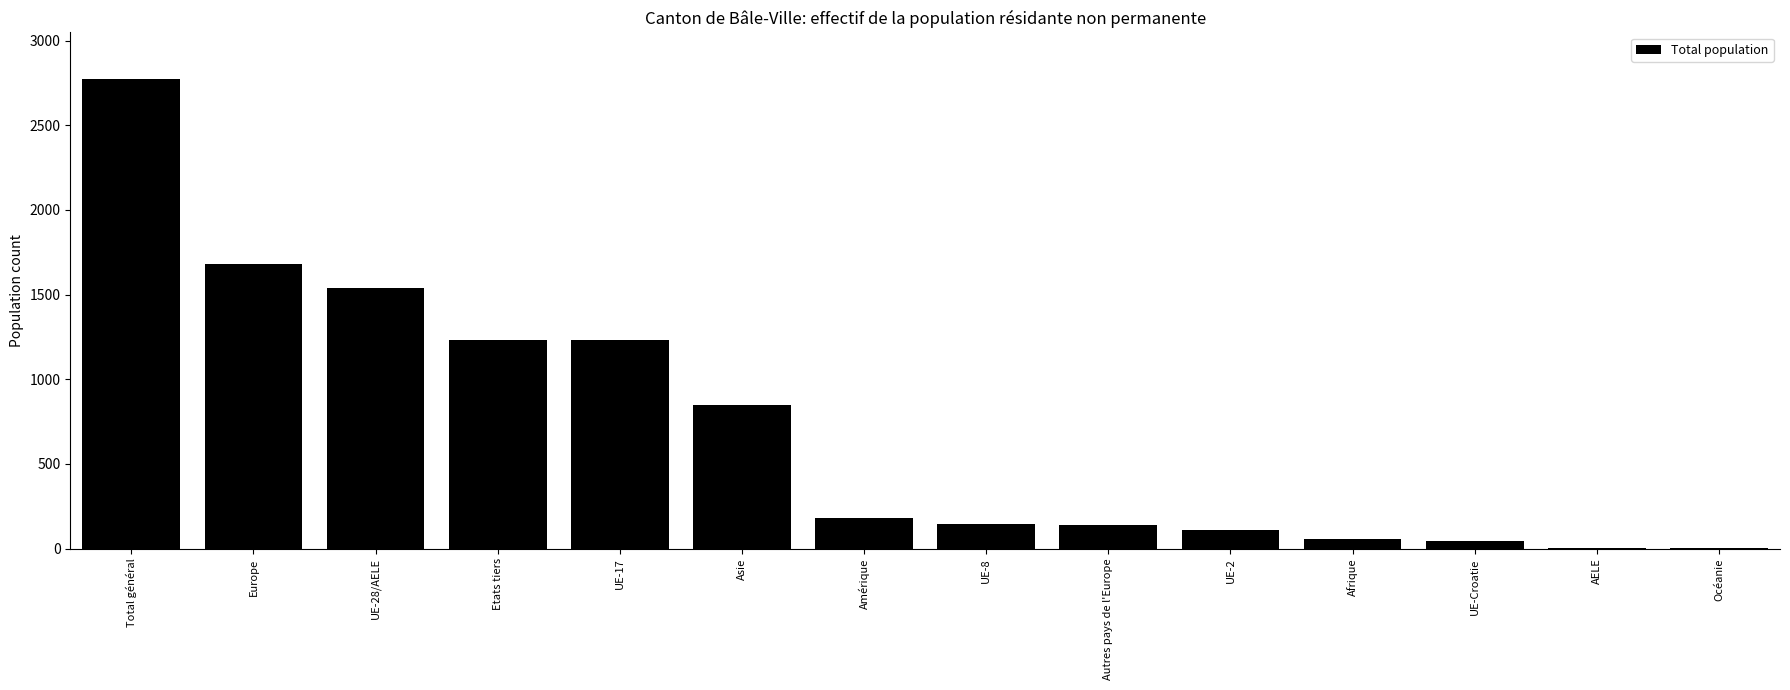

Which has a higher value, UE-2 or Etats tiers?

Etats tiers